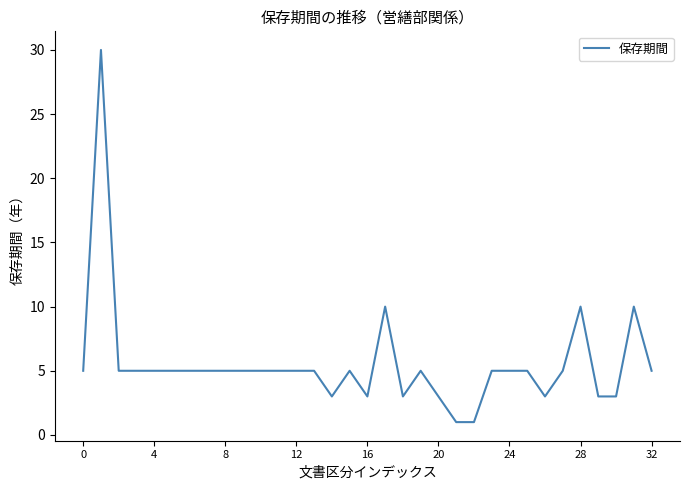

True or false: there are more than 2 points higher than both neighbors.

True